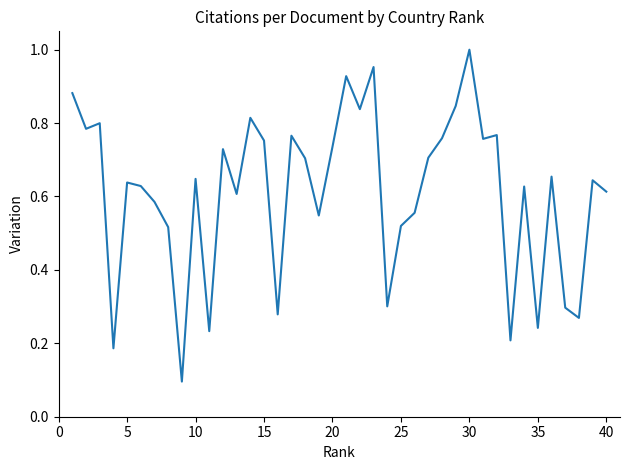

Which category has the highest value across all series?

30